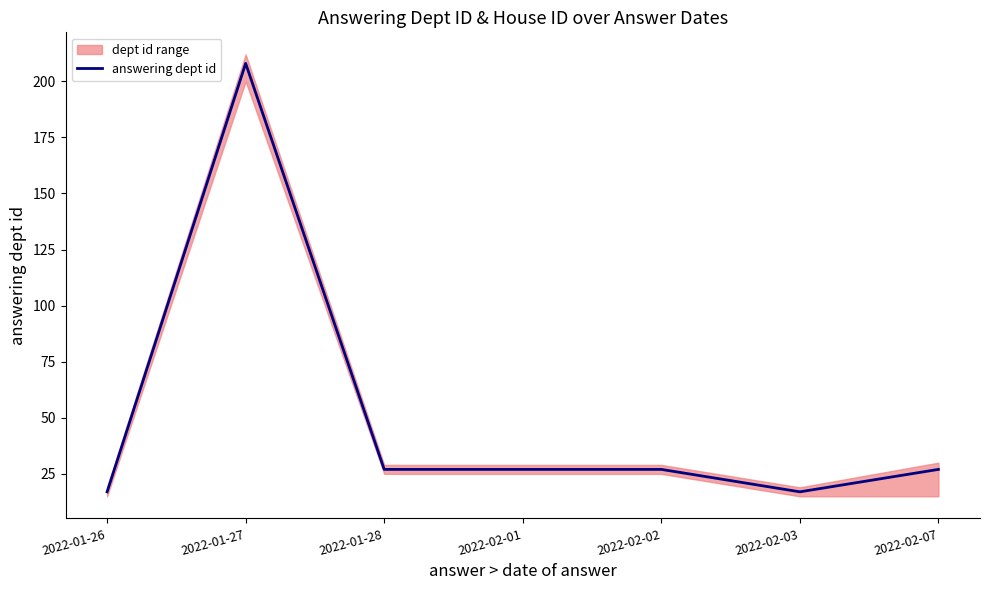

True or false: the data shows 8 at 2022-02-02.

False